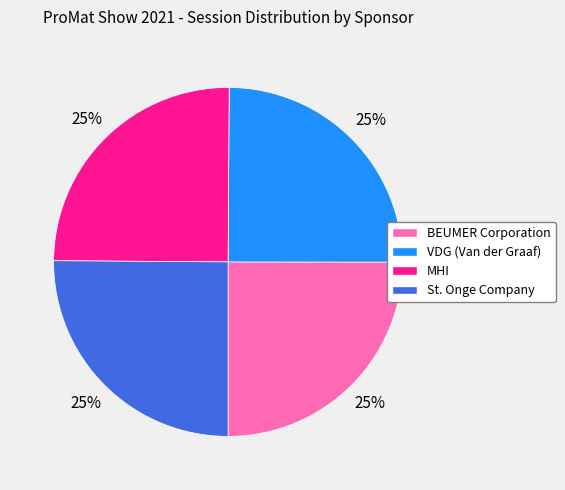

To the nearest percent, what is the combined percentage of BEUMER Corporation and VDG (Van der Graaf)?

50%